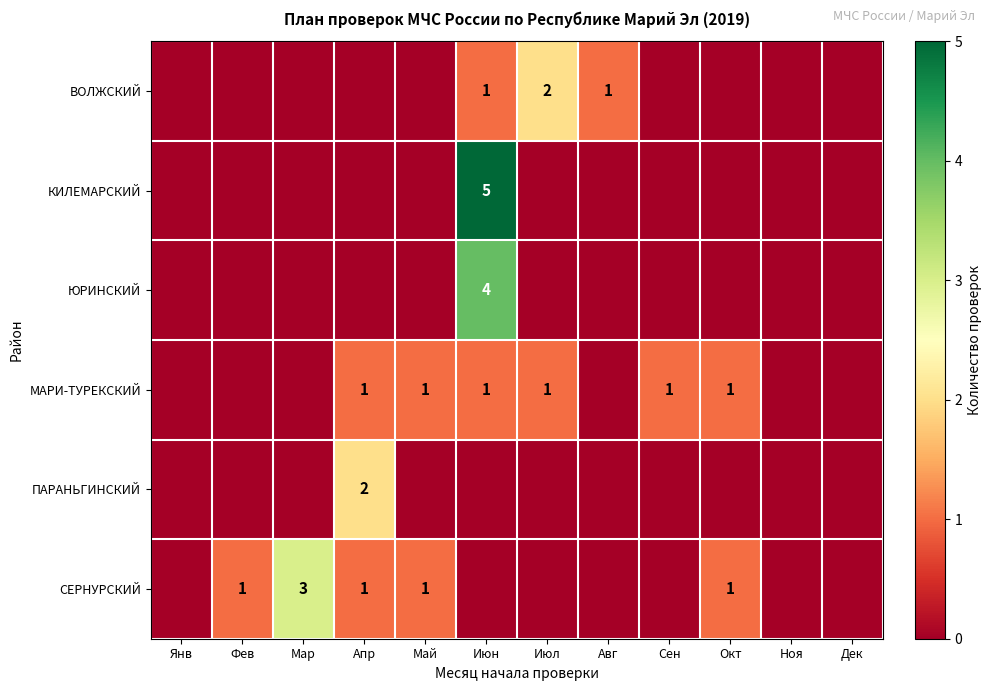

True or false: ПАРАНЬГИНСКИЙ has a value of 0 at Апр.

False